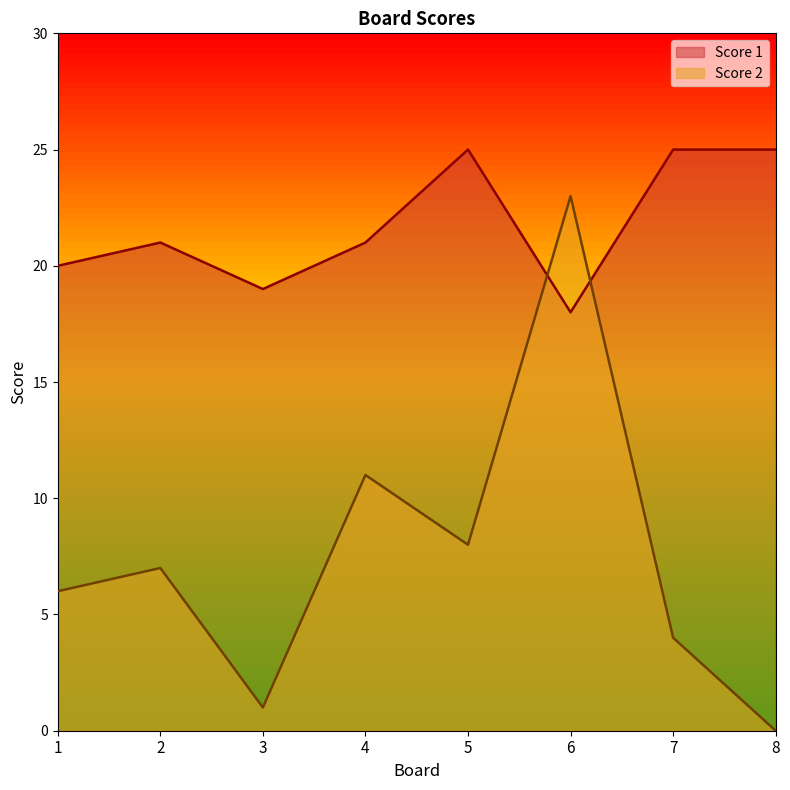

How many values in the Score 1 series exceed 21?

3